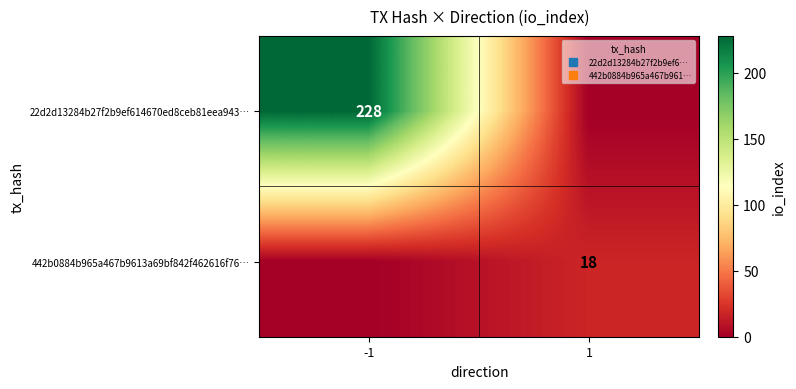

How many data points does each series have?

2